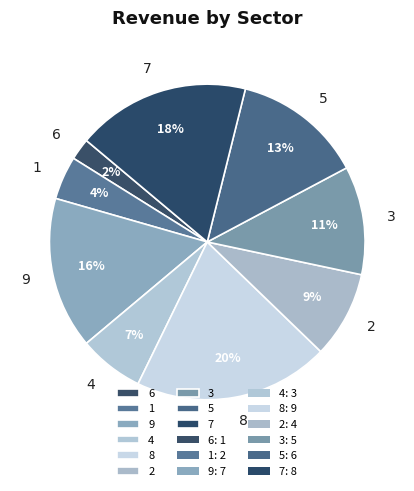

Approximately how many times larger is the value at 1 compared to 6?

2.0